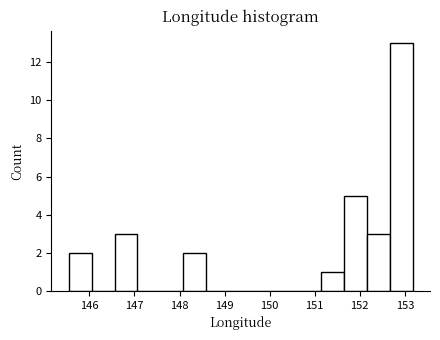

Reading left to right, list every bar in this chart as the range it spans on the x-axis followed by its height. Neither the bar edges nor the heights are printed on the chart, so give them approximately, as read against the axes.

145.5 to 146.0: 2
146.0 to 146.6: 0
146.6 to 147.1: 3
147.1 to 147.6: 0
147.6 to 148.1: 0
148.1 to 148.6: 2
148.6 to 149.1: 0
149.1 to 149.6: 0
149.6 to 150.1: 0
150.1 to 150.6: 0
150.6 to 151.1: 0
151.1 to 151.6: 1
151.6 to 152.2: 5
152.2 to 152.7: 3
152.7 to 153.2: 13